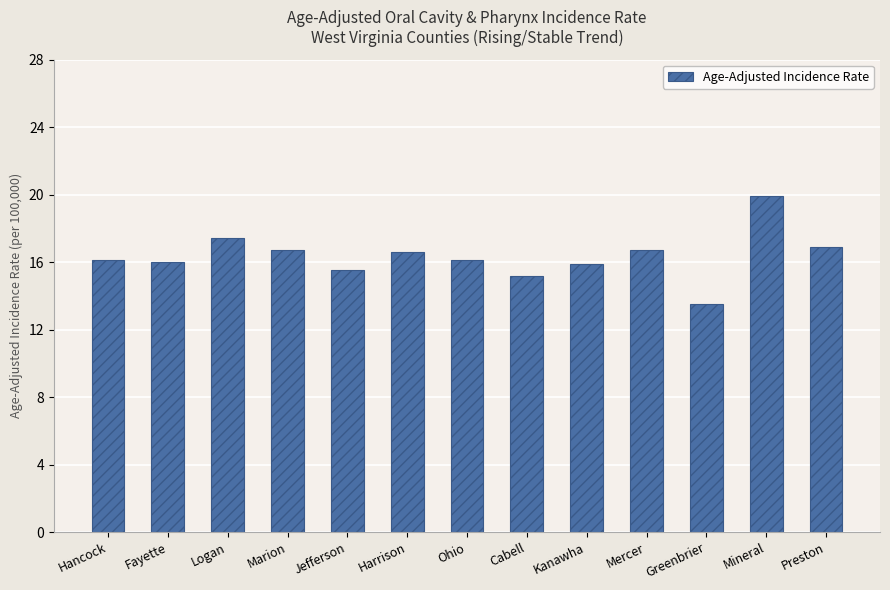

Which category has the highest value across all series?

Mineral